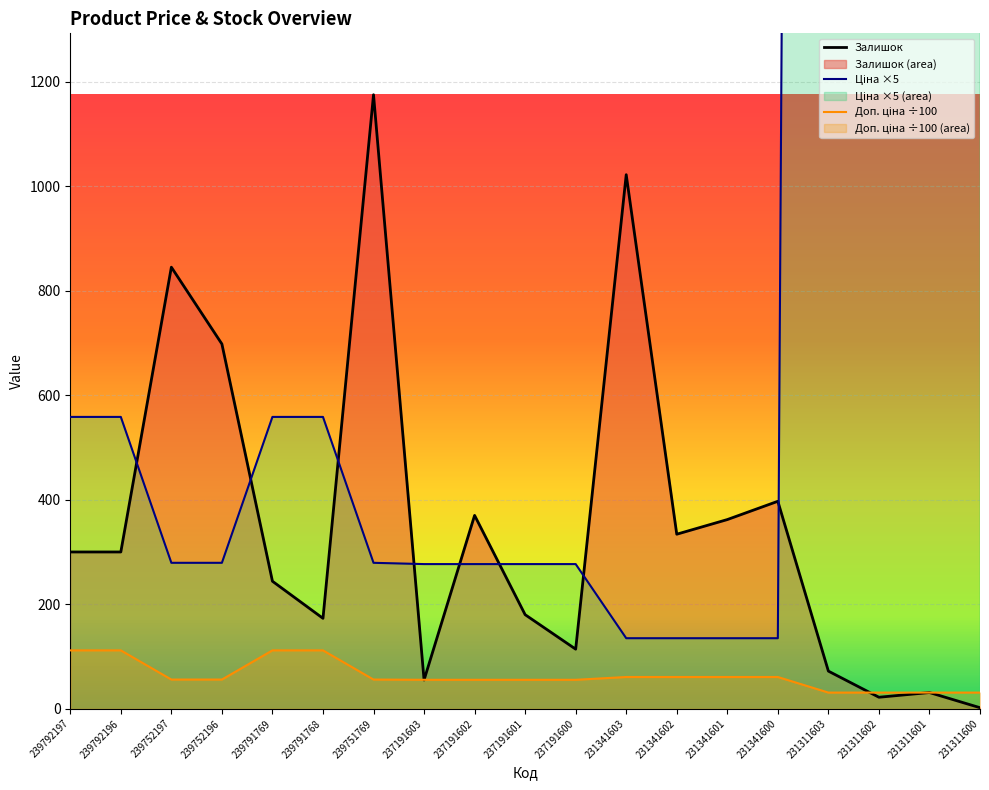

What is the difference between the Ціна values at 237191601 and 231311603?

15179.4